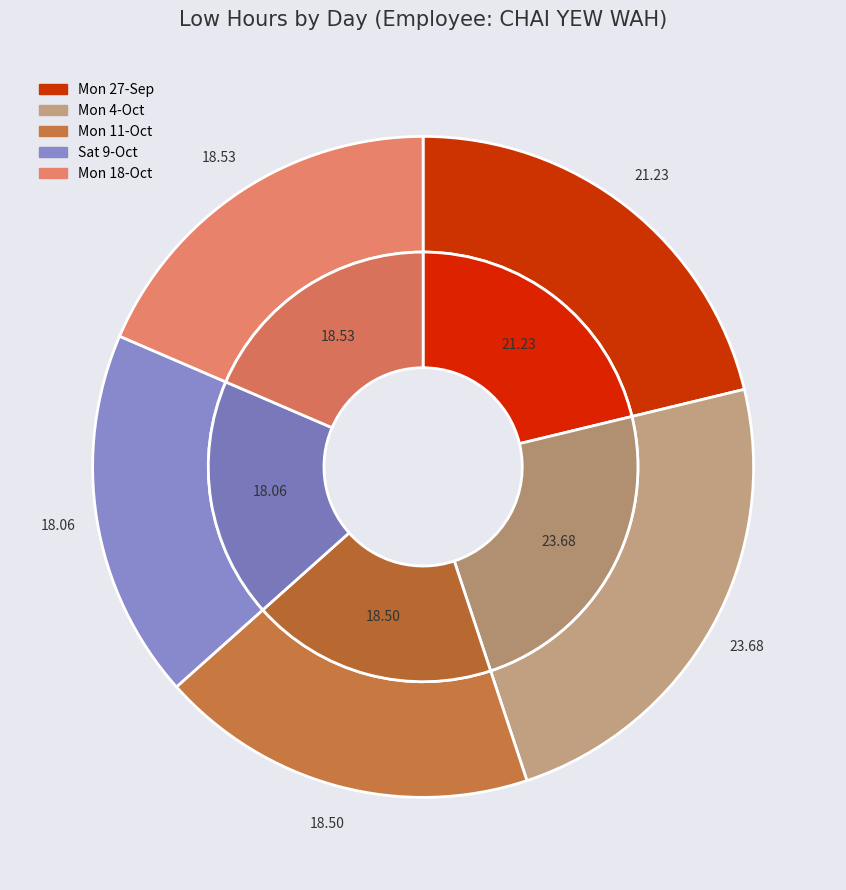

The Thu slice represents 0% of the pie. True or false?

True